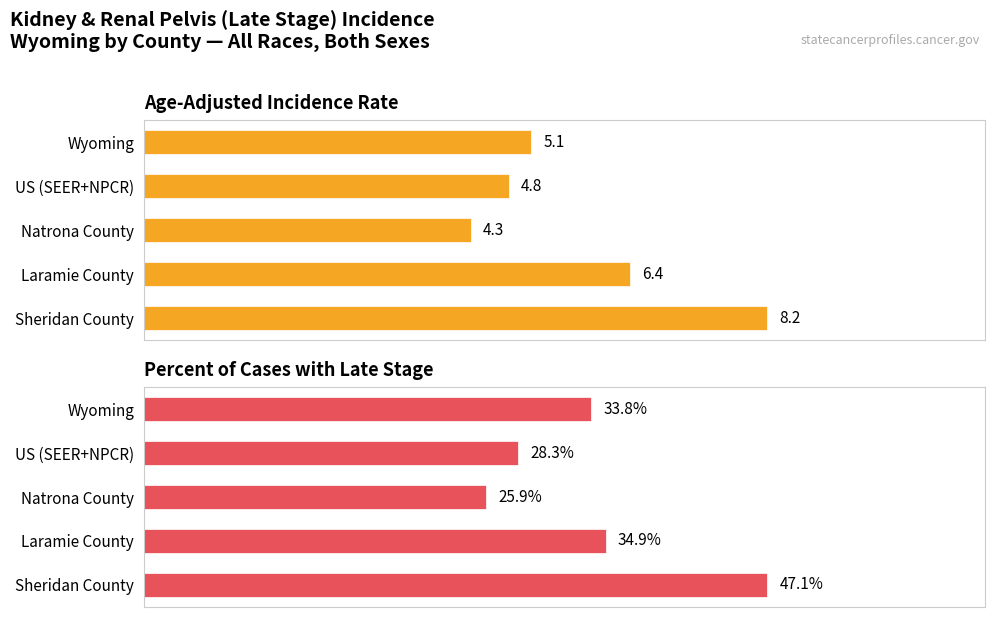

Is the value of Percent of Cases with Late Stage at Wyoming greater than the value of Age-Adjusted Incidence Rate at Sheridan County?

Yes